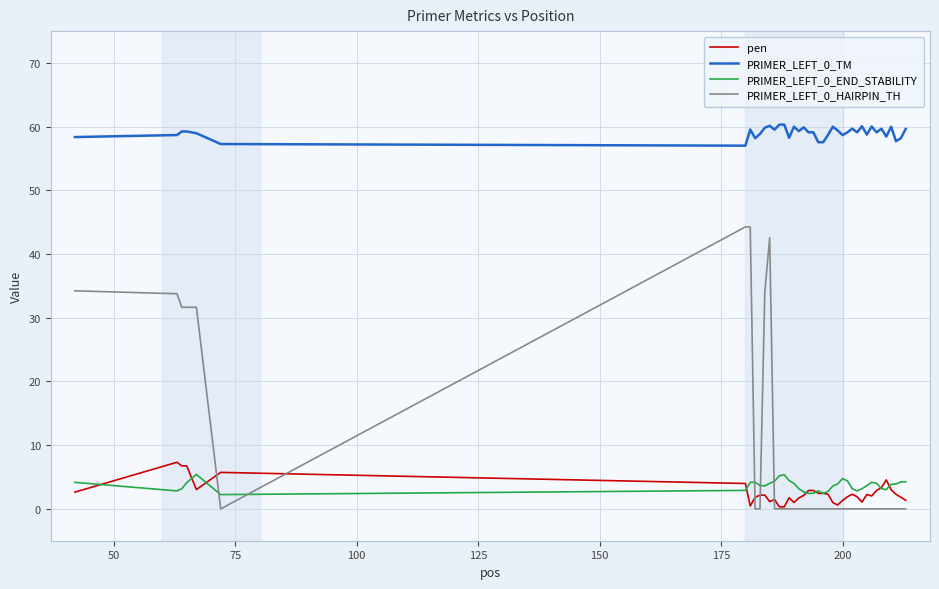

Does the chart have visible grid lines?

Yes